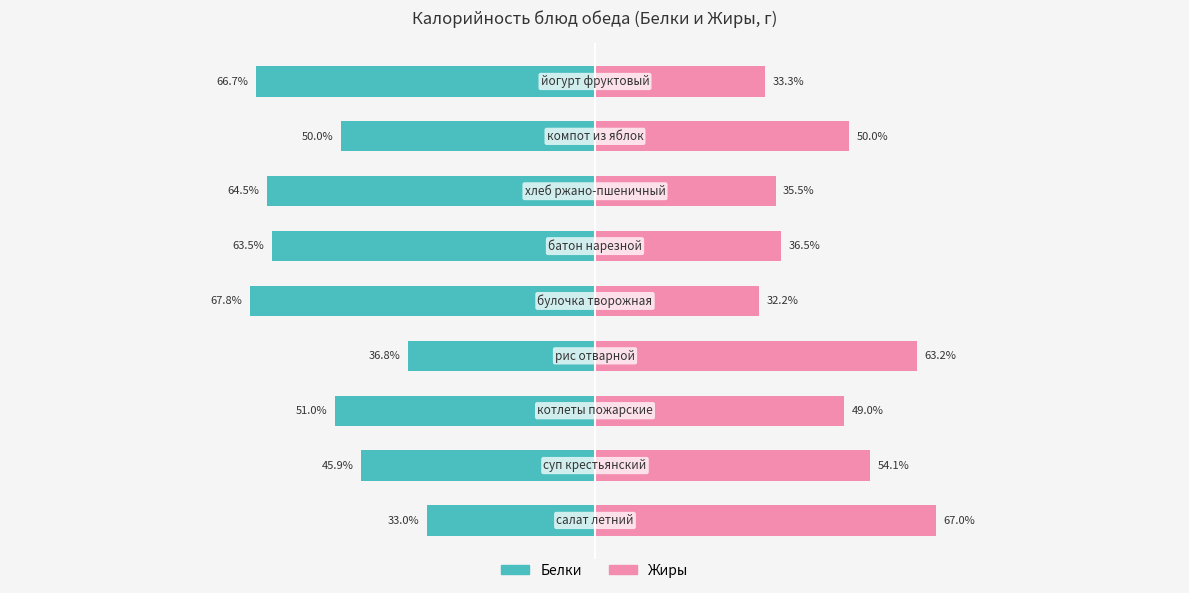

How many bars are there in total?

18